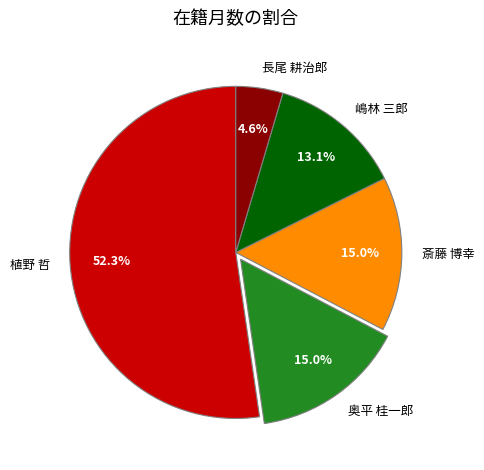

Does any single category account for the majority?

Yes